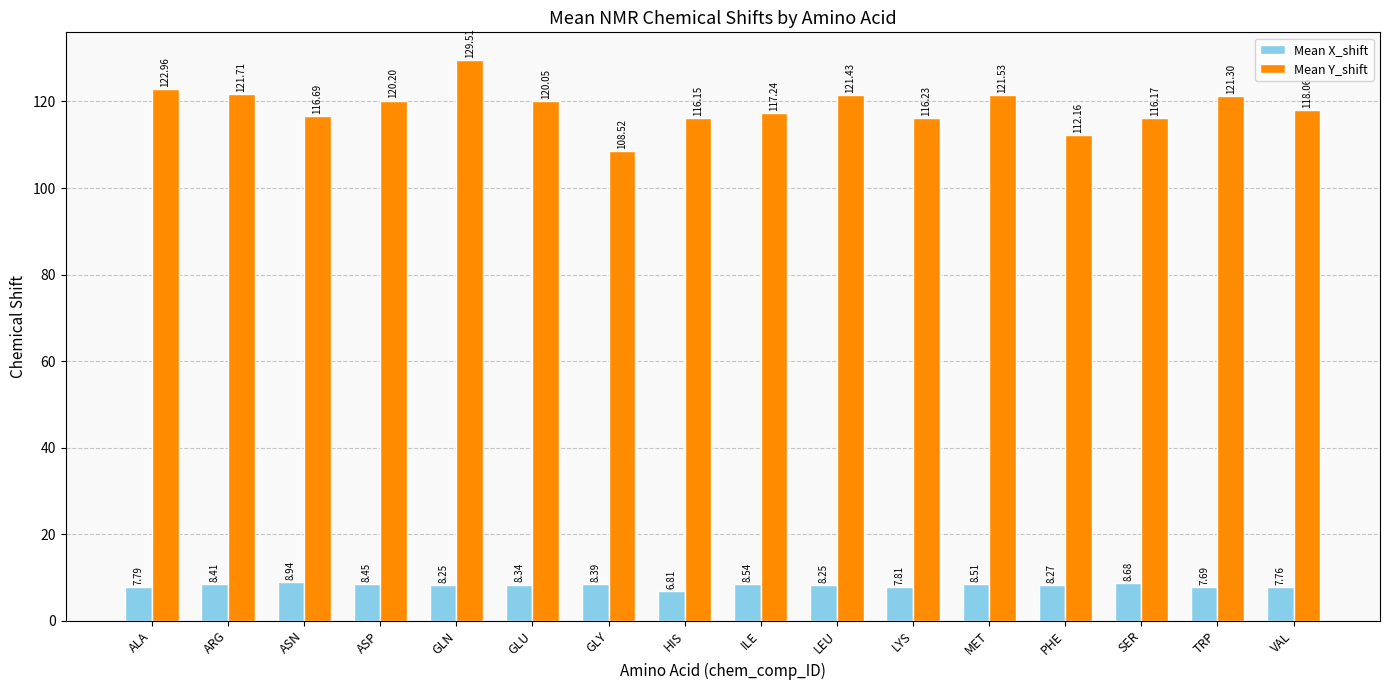

What is the minimum value for Mean Y_shift?

108.5